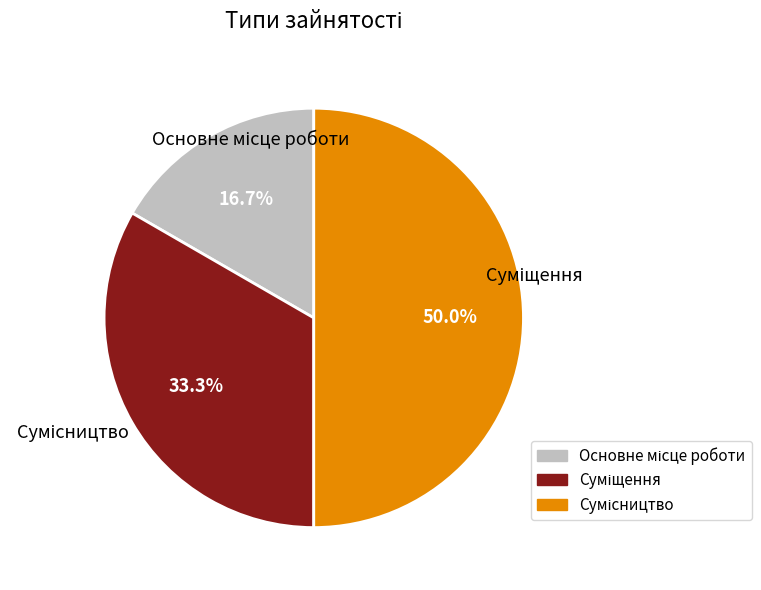

To the nearest percent, what is the combined percentage of Сумісництво and Основне місце роботи?

67%